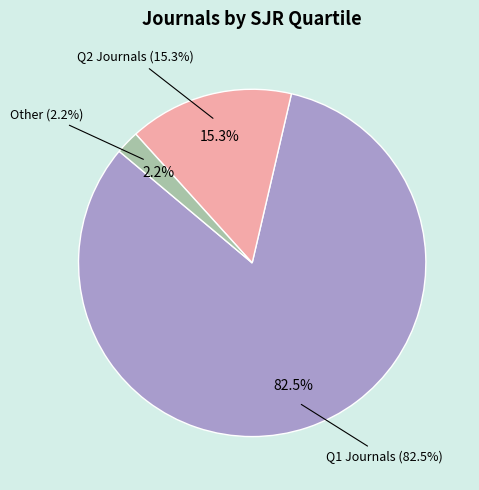

True or false: Q2 accounts for 44% of the total.

False